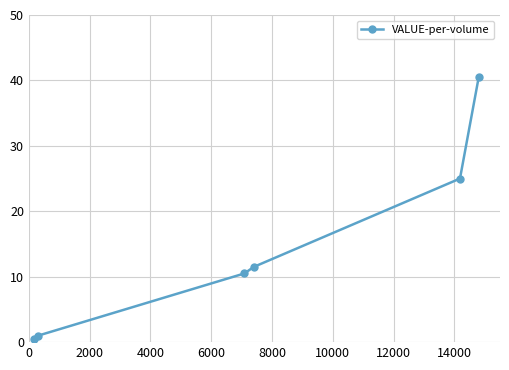

True or false: the data has more than 1 interior local peaks.

False